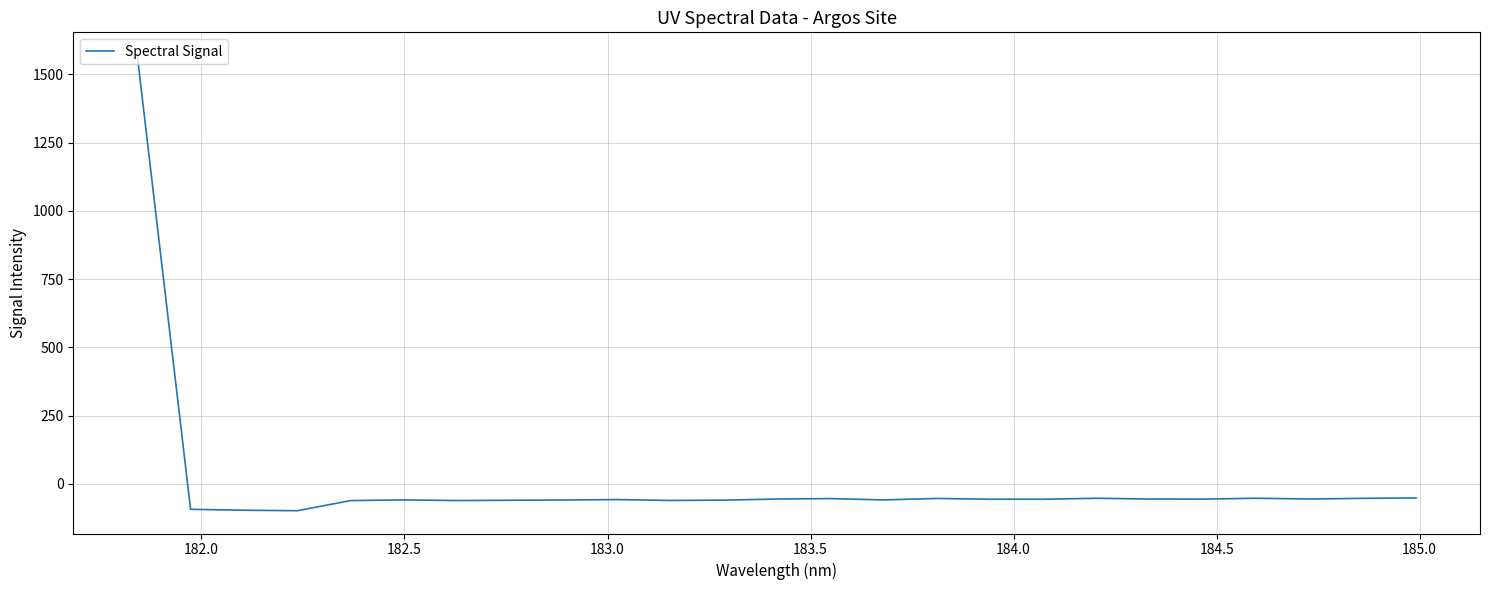

What is the smallest value displayed?

-98.3